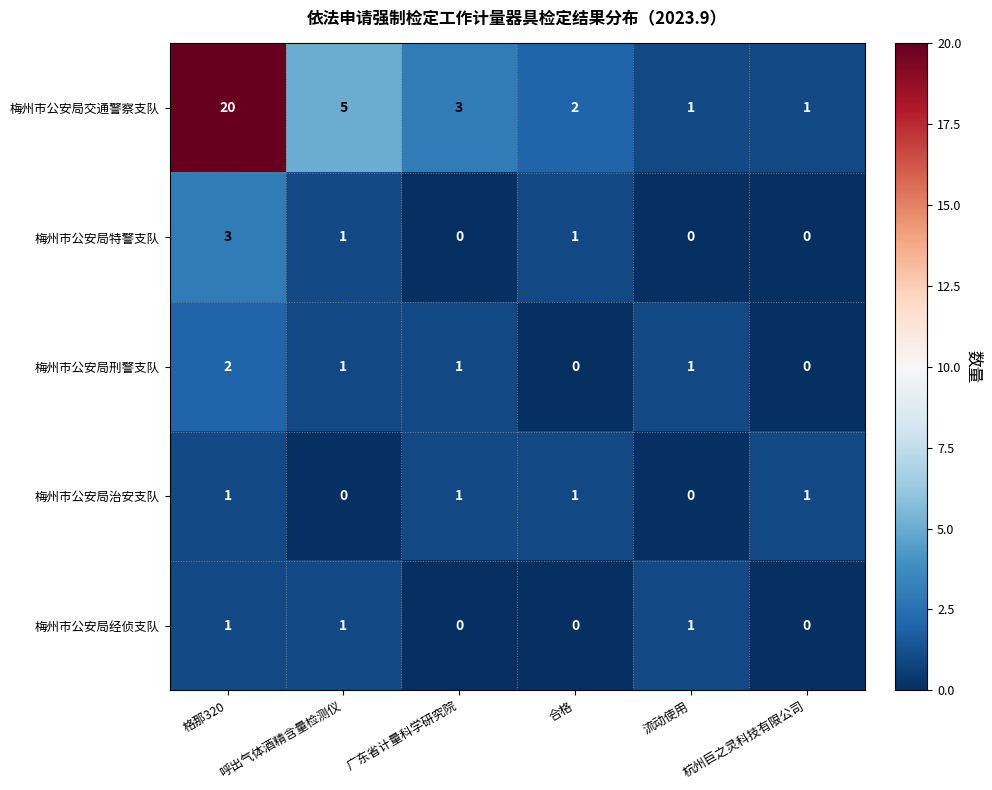

What is the greatest value displayed?

20